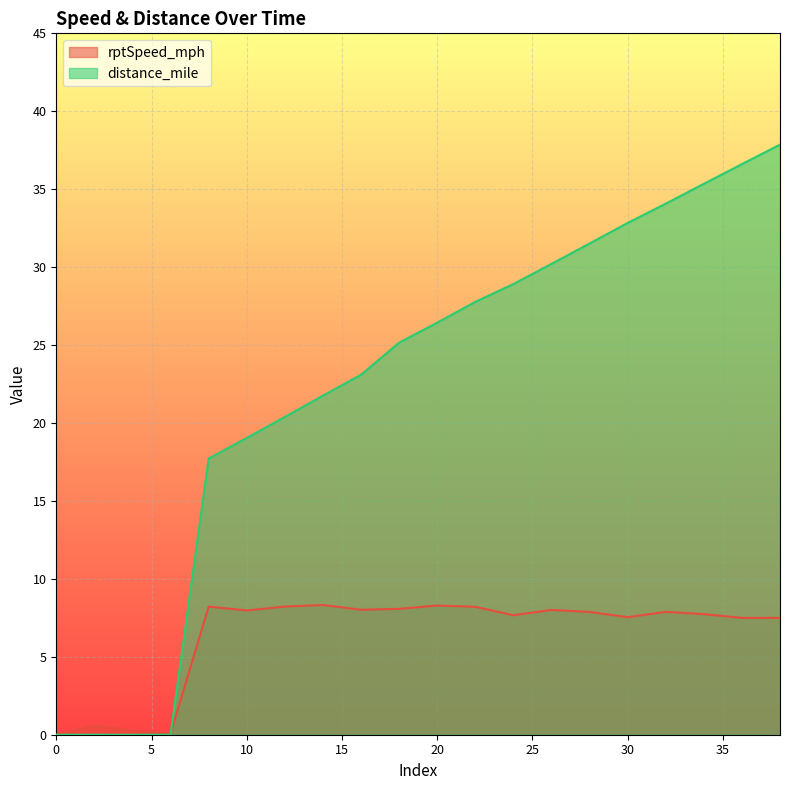

List the labels in order of distance_mile value, smallest first.

0, 2, 4, 6, 8, 10, 12, 14, 16, 18, 20, 22, 24, 26, 28, 30, 32, 34, 36, 38